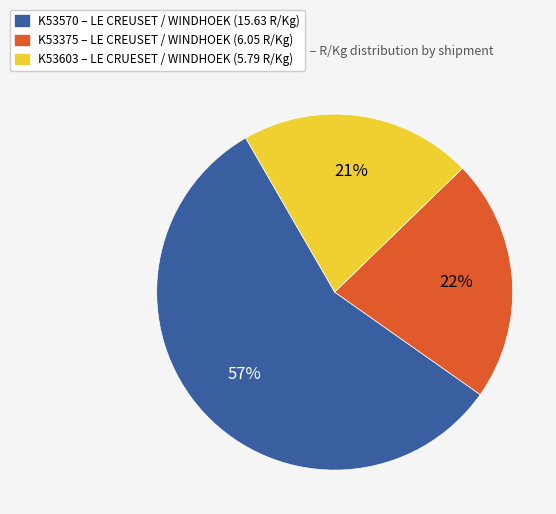

To the nearest percent, what is the difference between the largest and smallest slice percentages?

36%